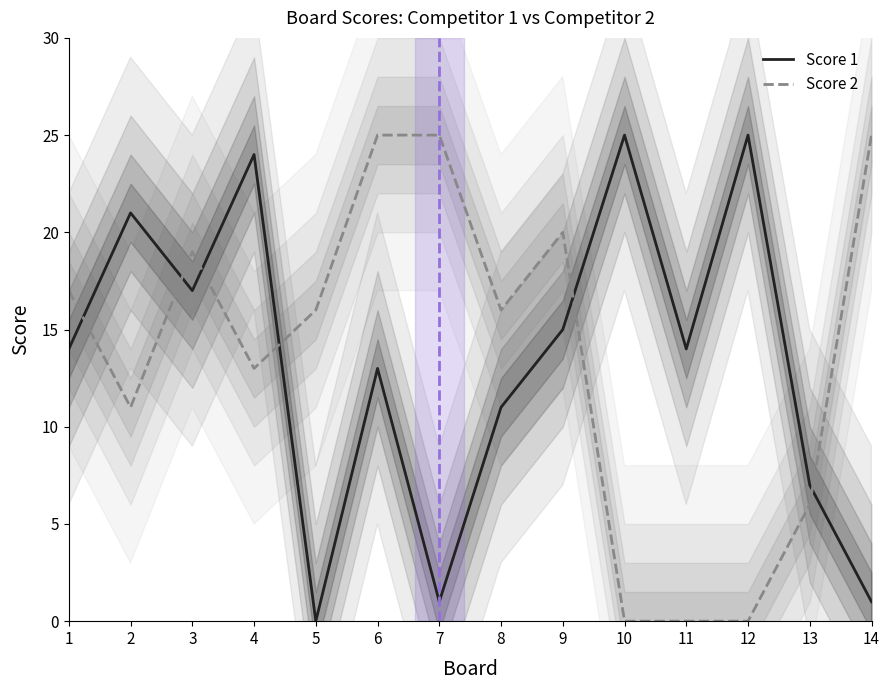

Which has a higher value, 14 or 9?

9